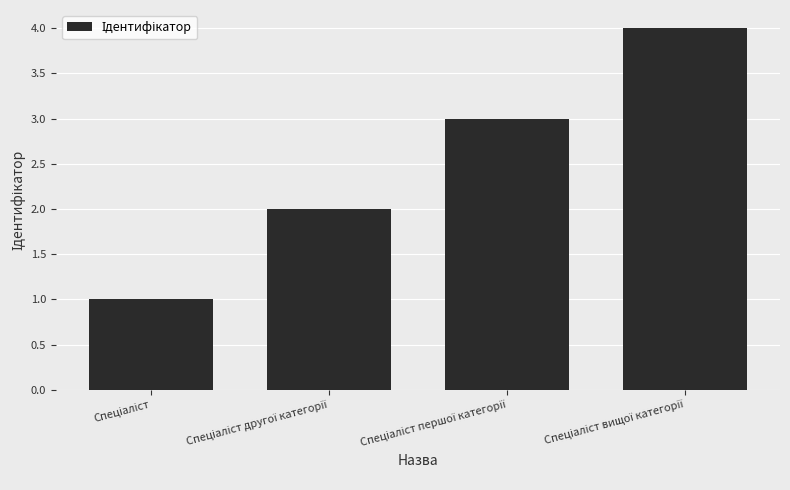

What is the sum of all values?

10